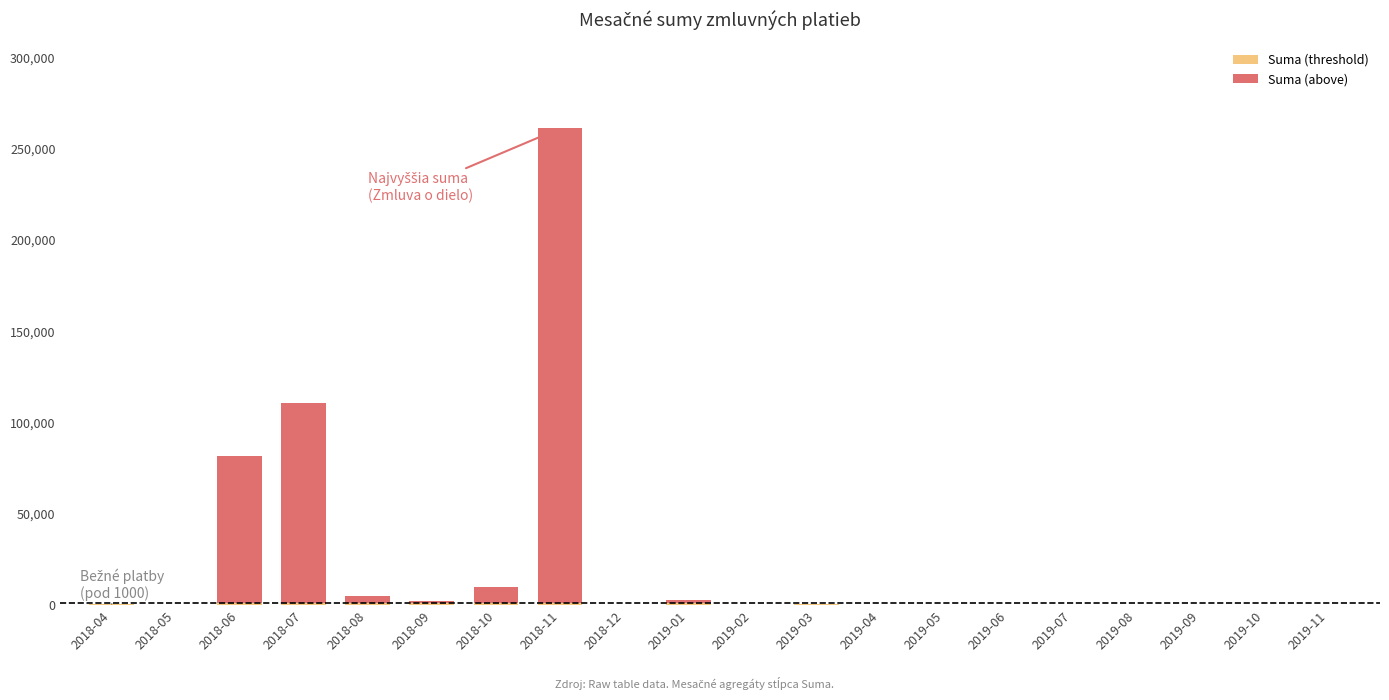

At which category is the sum across all series the highest?

2018-11